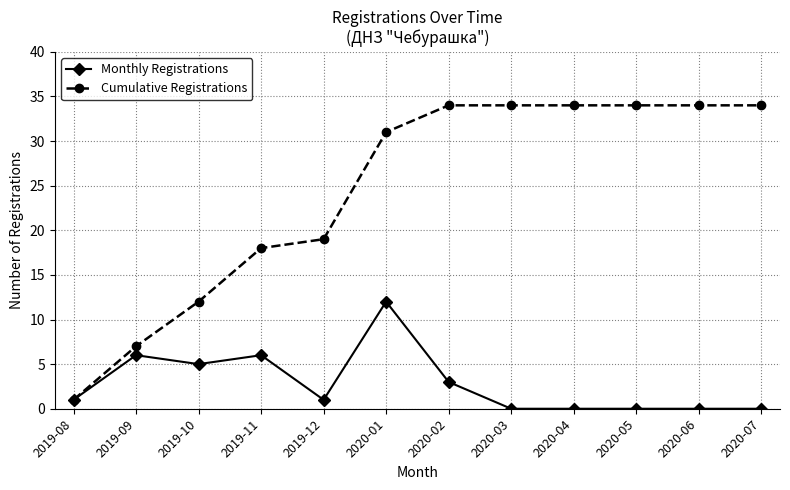

How many categories are shown in the chart?

12